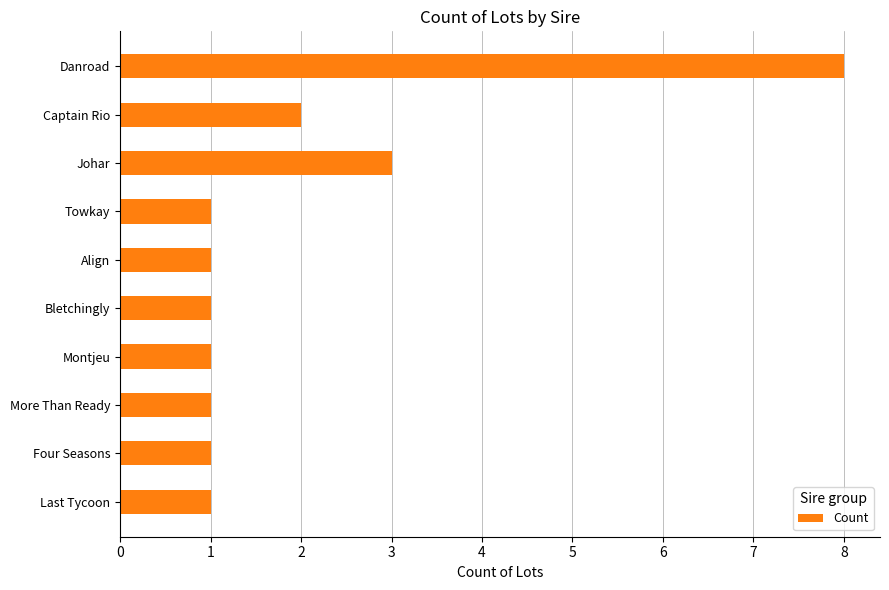

Reading top to bottom, extract all data points from this chart.

Danroad=8	Captain Rio=2	Johar=3	Towkay=1	Align=1	Bletchingly=1	Montjeu=1	More Than Ready=1	Four Seasons=1	Last Tycoon=1